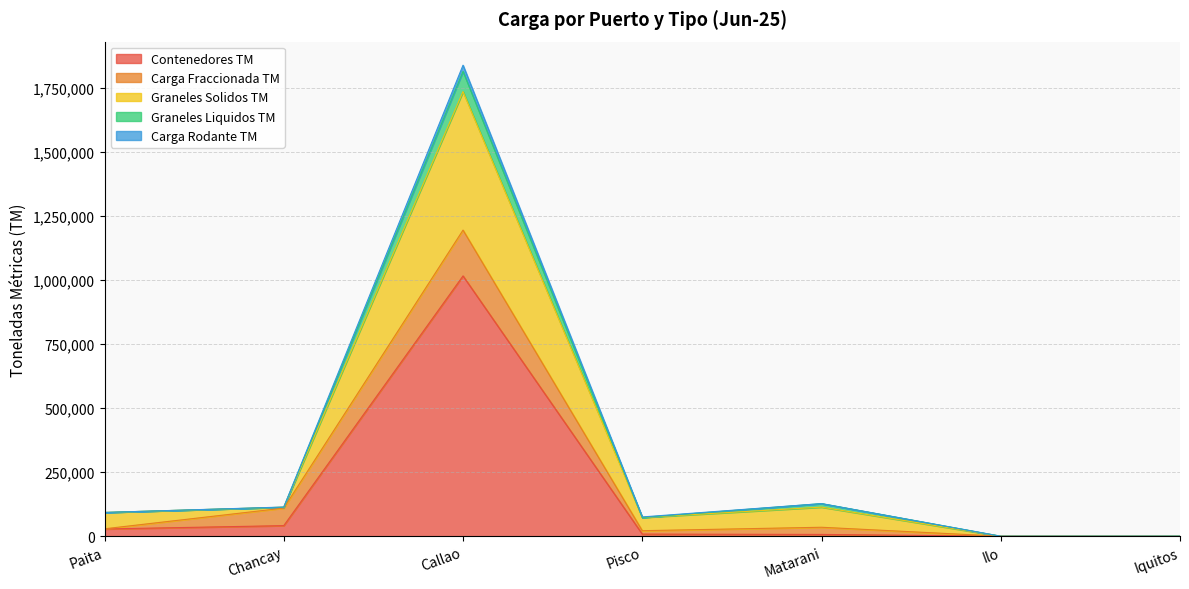

At which category is the sum across all series the highest?

Callao